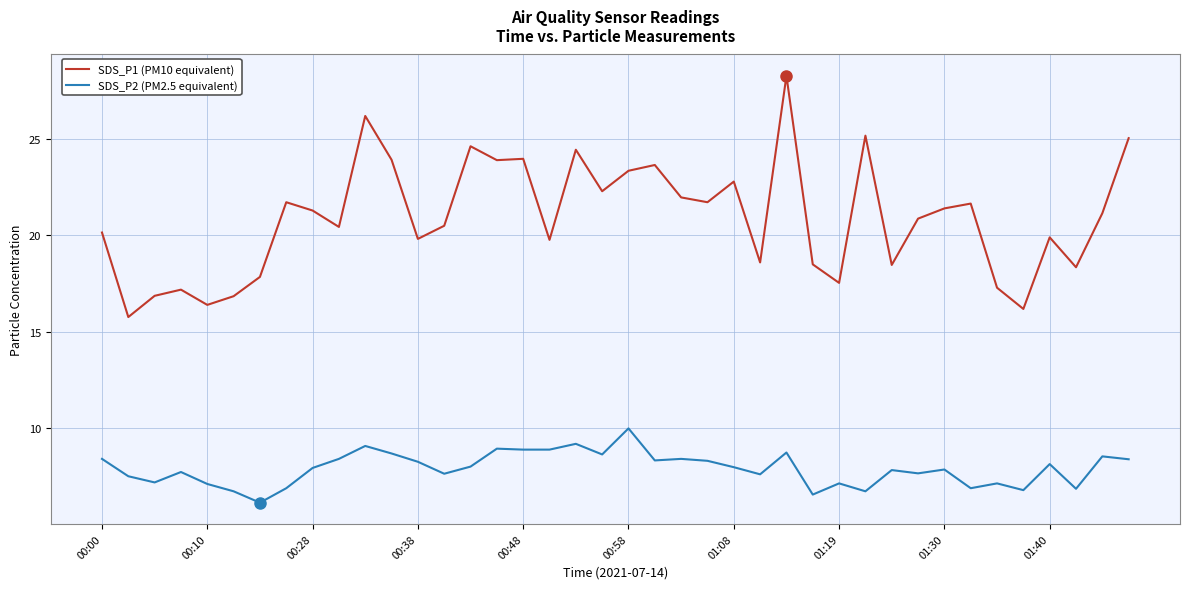

Which series has the largest range (max minus min)?

SDS_P1 (PM10 equivalent)